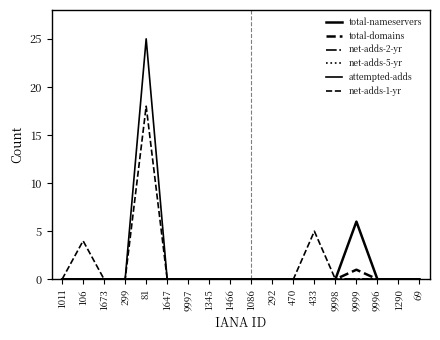

Which series has the largest range (max minus min)?

attempted-adds